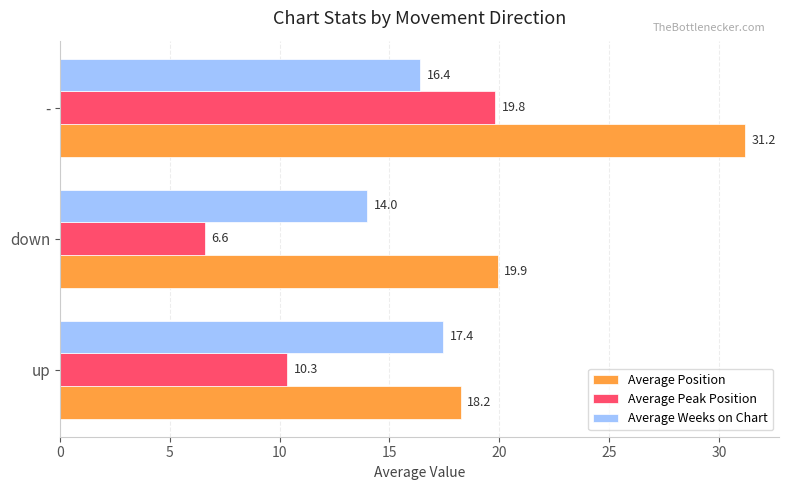

What is the difference between the Average Position values at up and down?

1.7